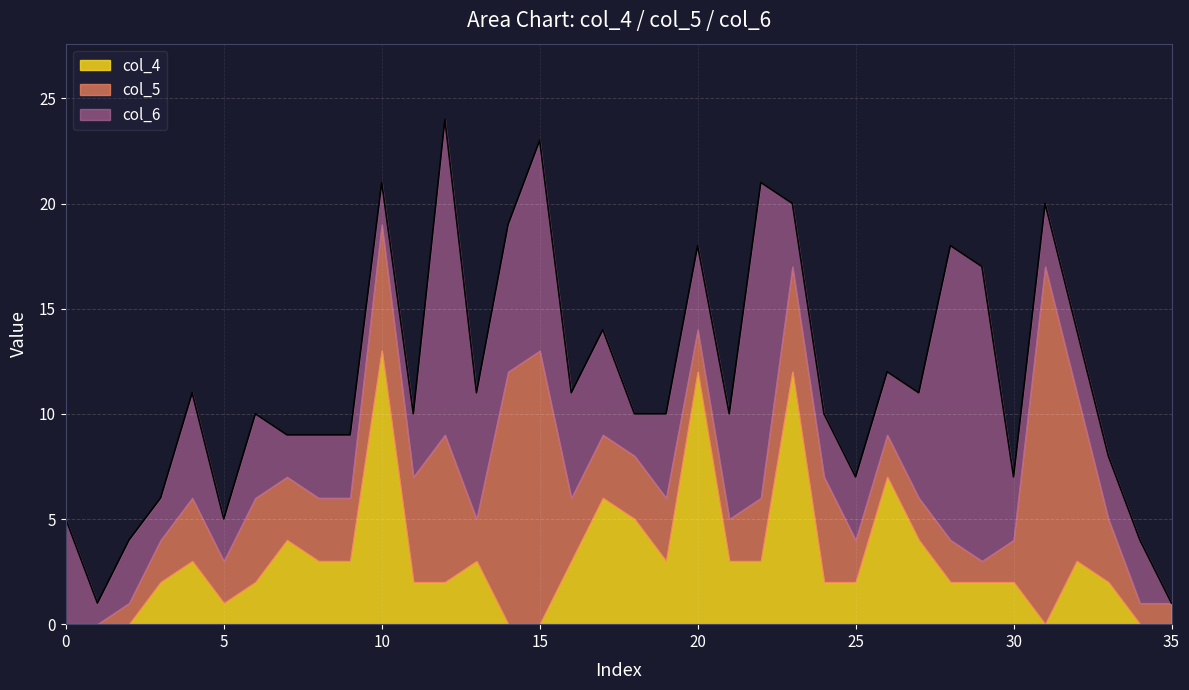

How many times do col_5 and col_6 cross each other?

9